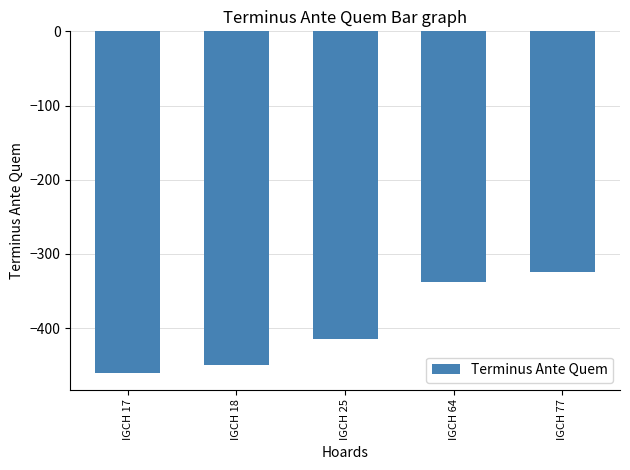

Reading right to left, extract all data points from this chart.

IGCH 77=-325	IGCH 64=-338	IGCH 25=-415	IGCH 18=-450	IGCH 17=-460